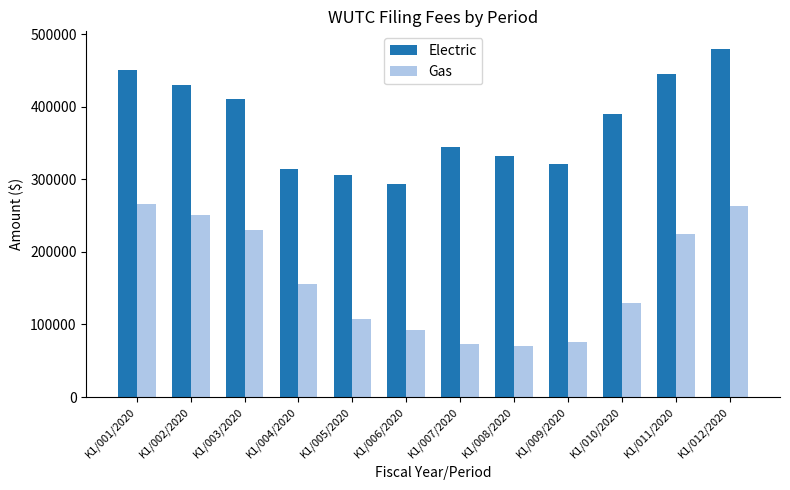

What are all the series names shown in the legend?

Electric, Gas